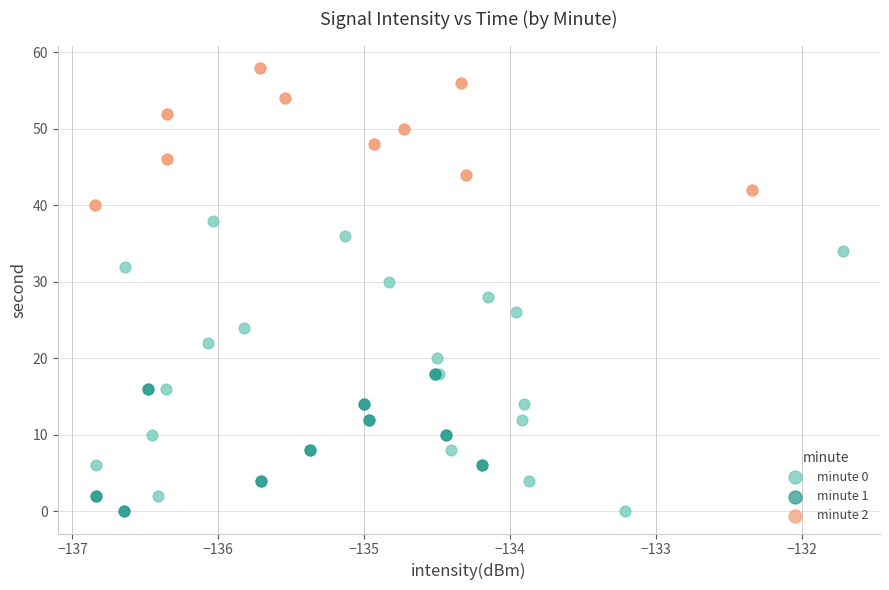

Which series has the largest Y range (max minus min)?

minute 0